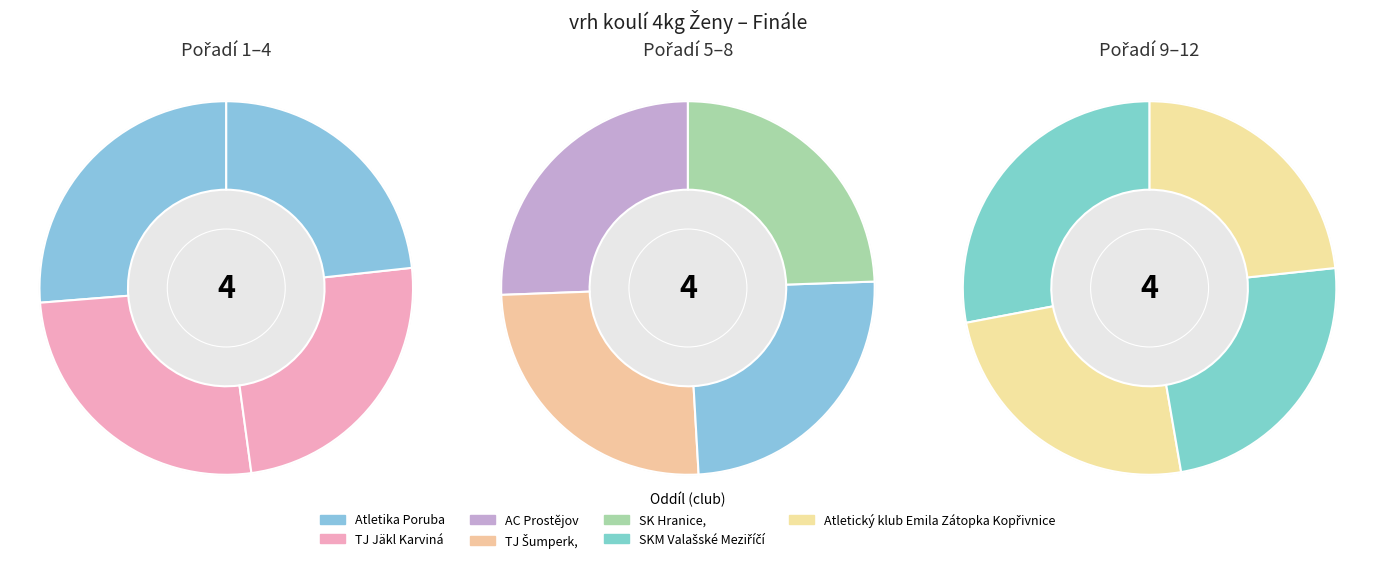

Is there a majority slice in this chart?

No